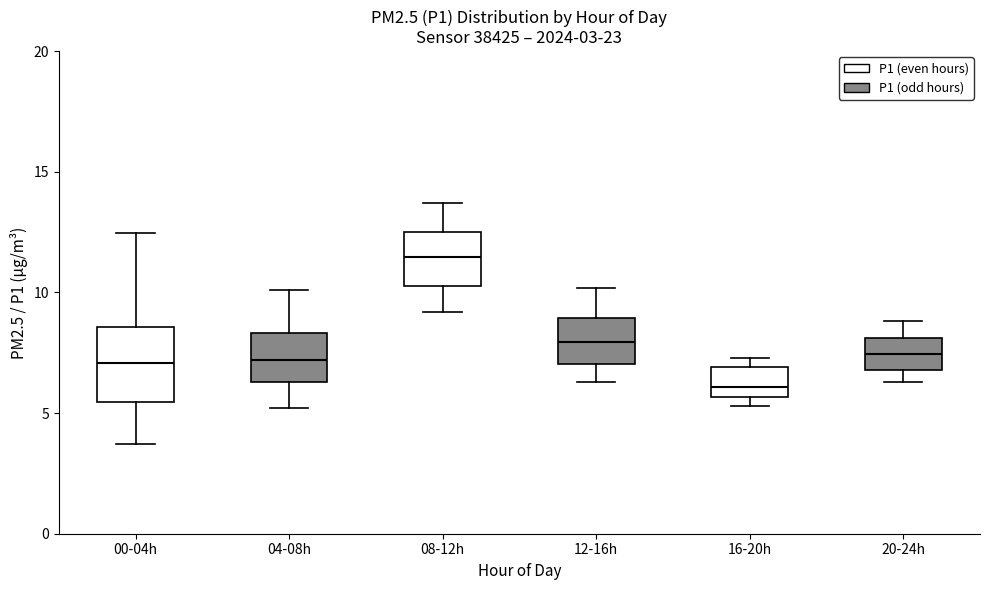

Which box's median line is the lowest?

16-20h